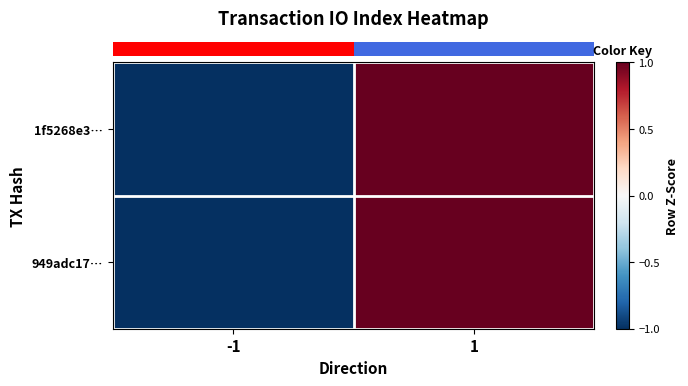

What is the total value across all series at 1?

2